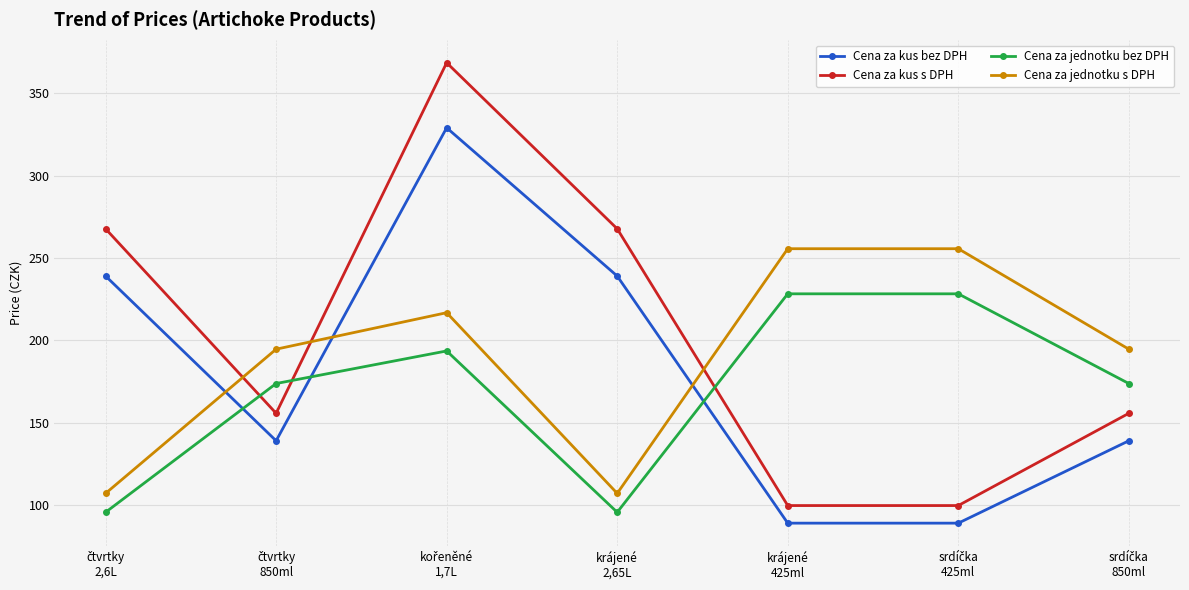

What is the label of the 4th point from the right?

krájené
2,65L